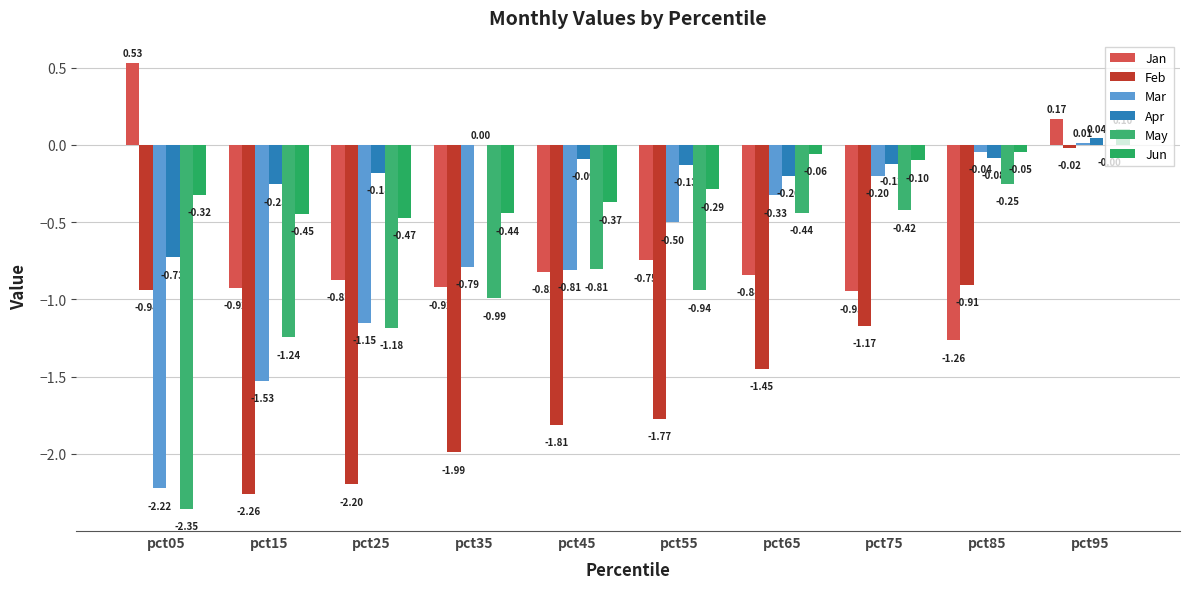

Which series has the largest total across all categories?

Apr